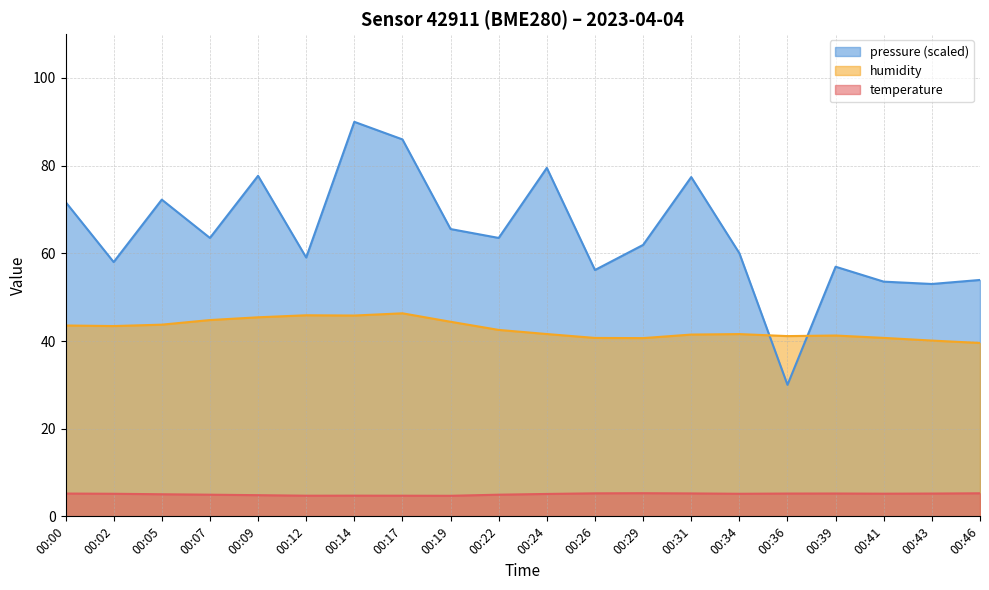

Which series changed the most between 00:12 and 00:43?

pressure (scaled)